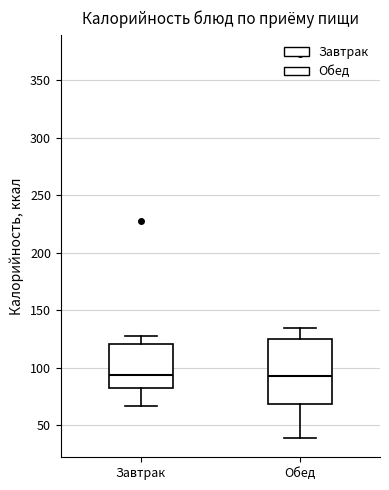

Where is the lower edge of the box for Завтрак on the y-axis? The values are not printed on the chart, so give them approximately, as read against the axis.

85